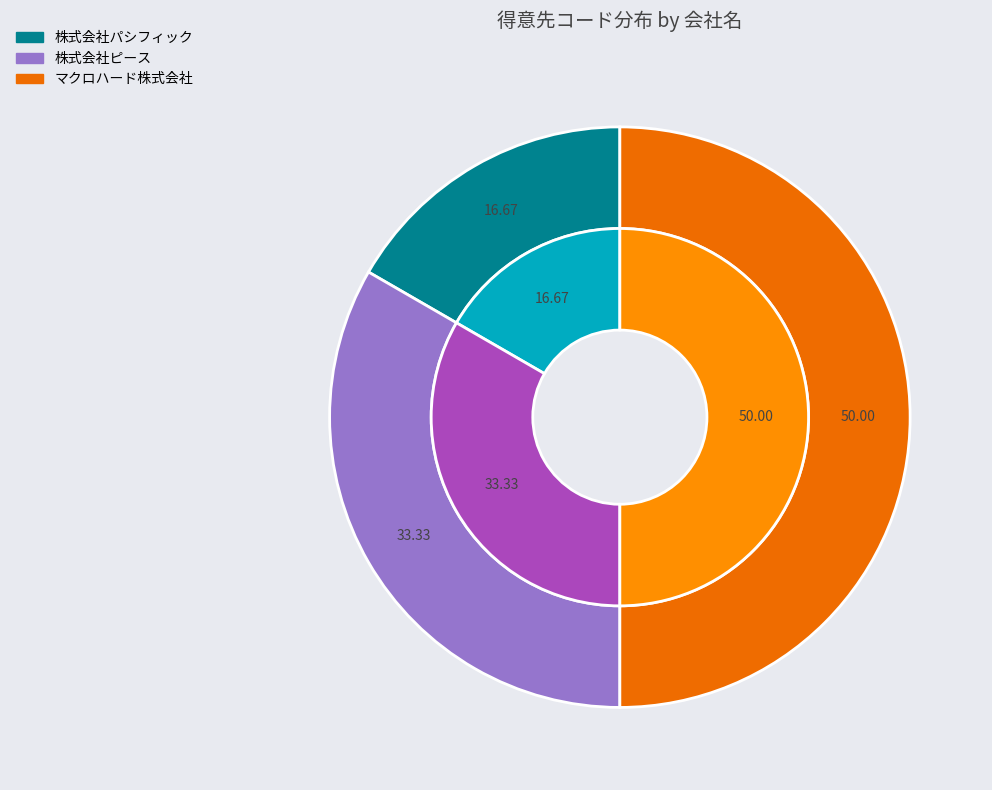

What percentage is NOT represented by マクロハード株式会社?

50.0%